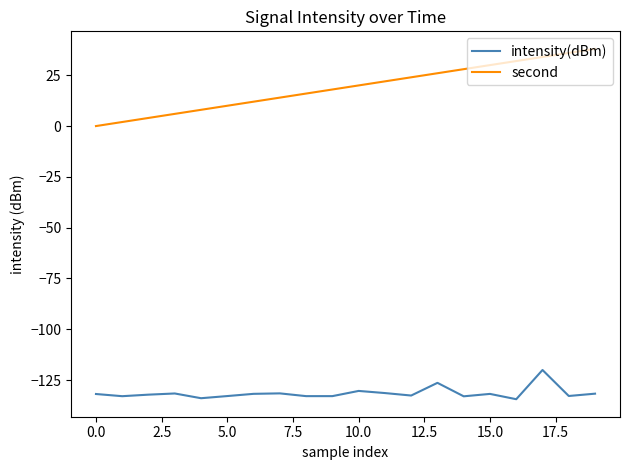

True or false: second and intensity(dBm) cross at least once.

False